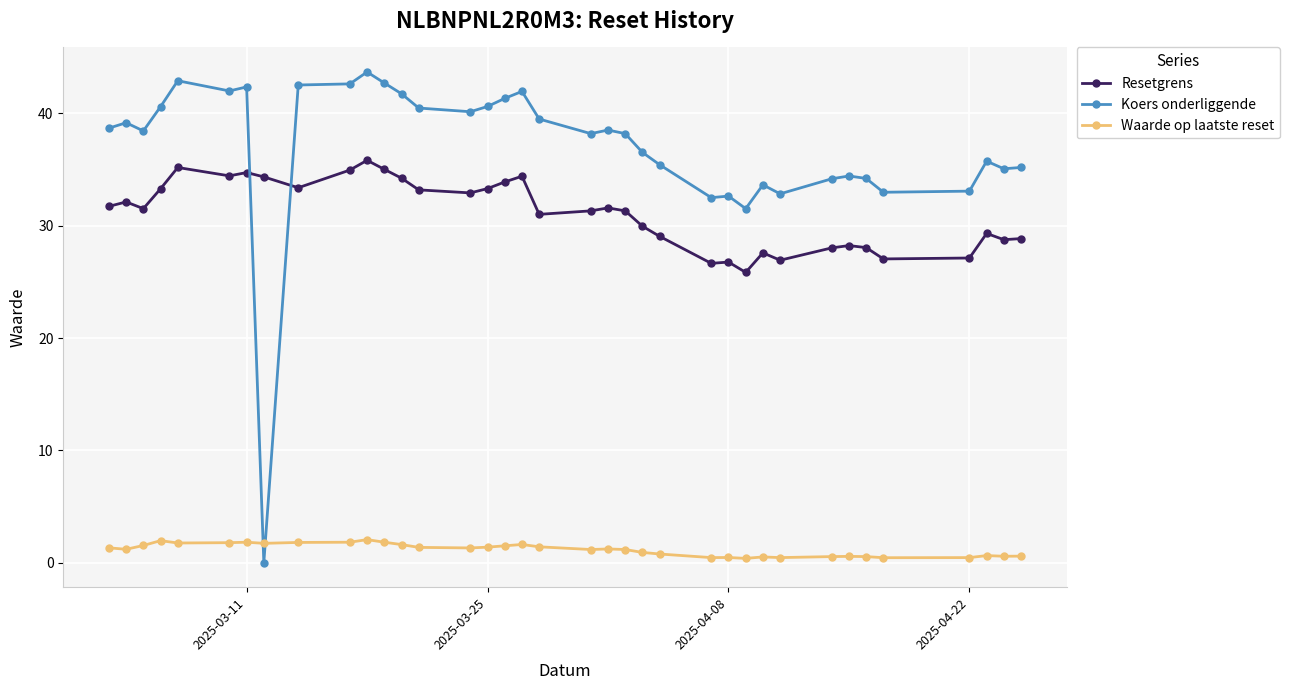

List the series in order of their overall mean, highest first.

Koers onderliggende, Resetgrens, Waarde op laatste reset